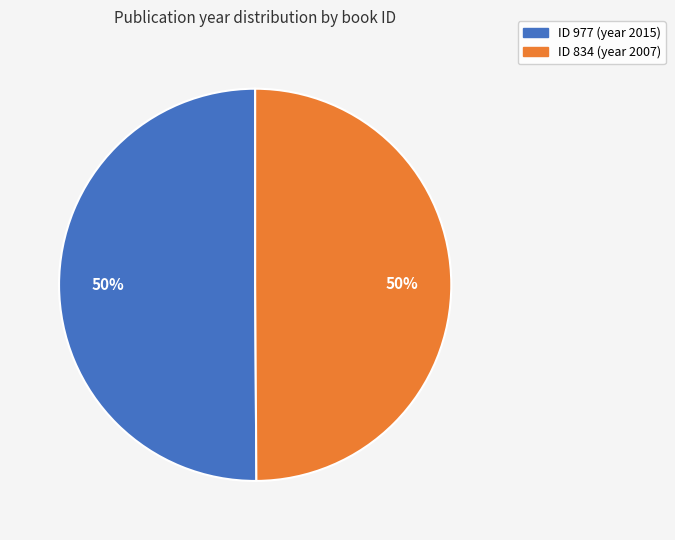

To the nearest percent, what is the average slice percentage?

50%